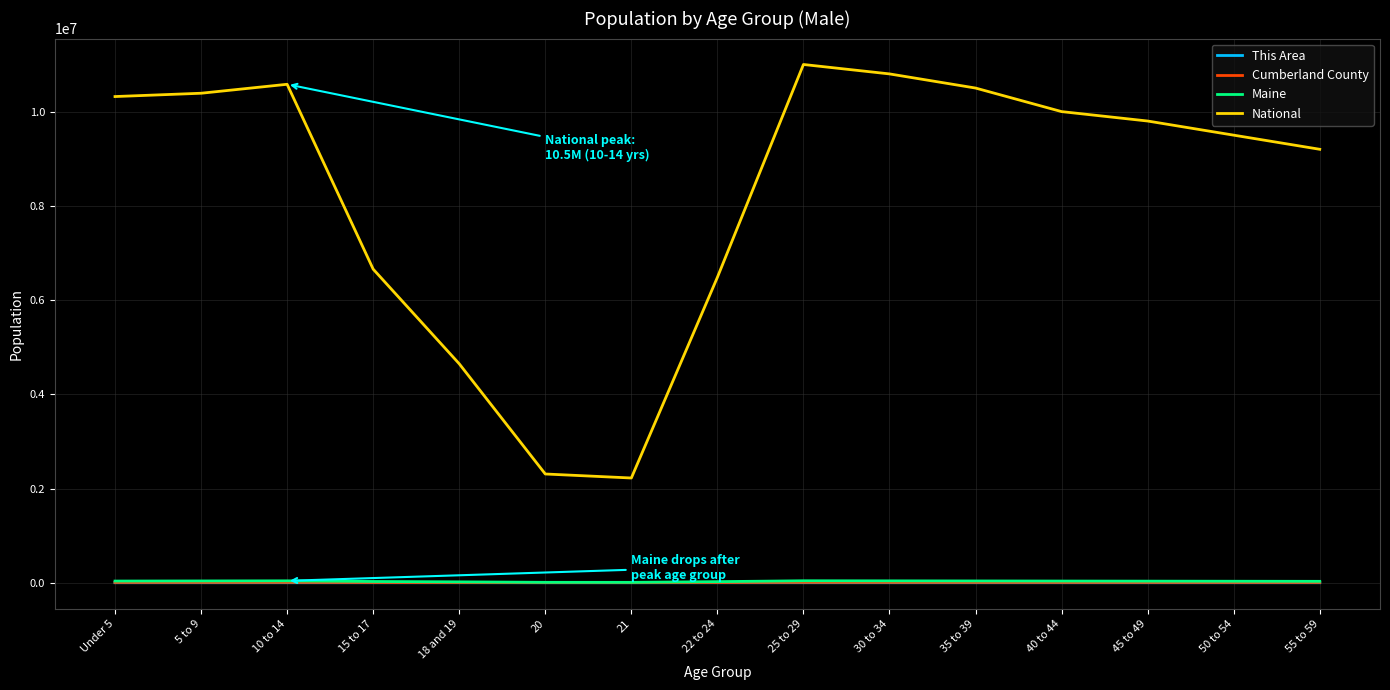

What is the approximate value of Maine at 22 to 24, to the nearest 50?

23150